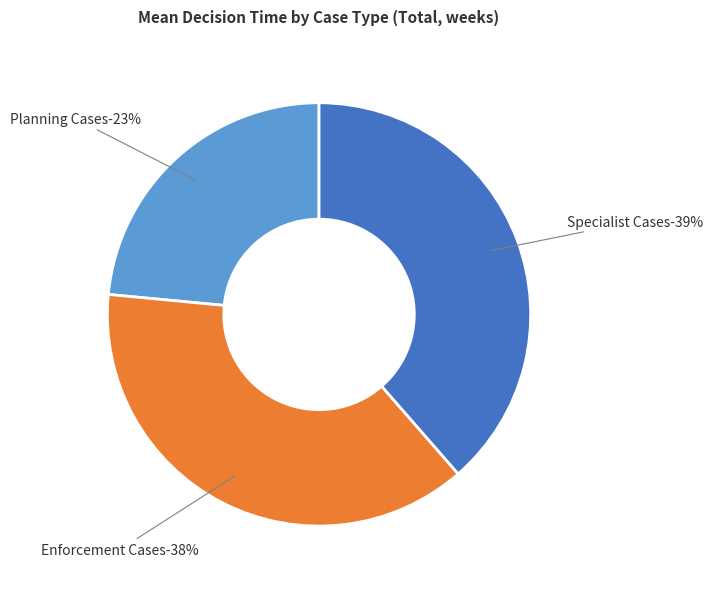

To the nearest percent, what portion does Enforcement Cases represent?

38%